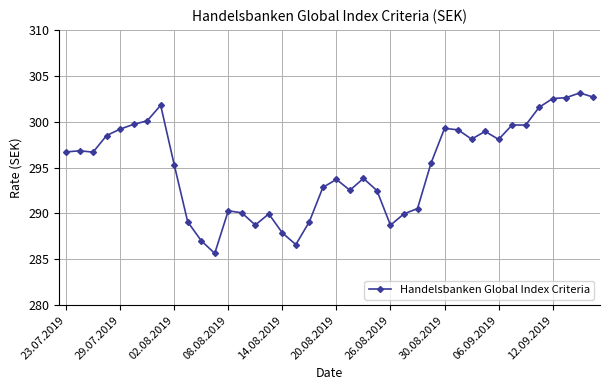

What is the greatest value displayed?

303.1